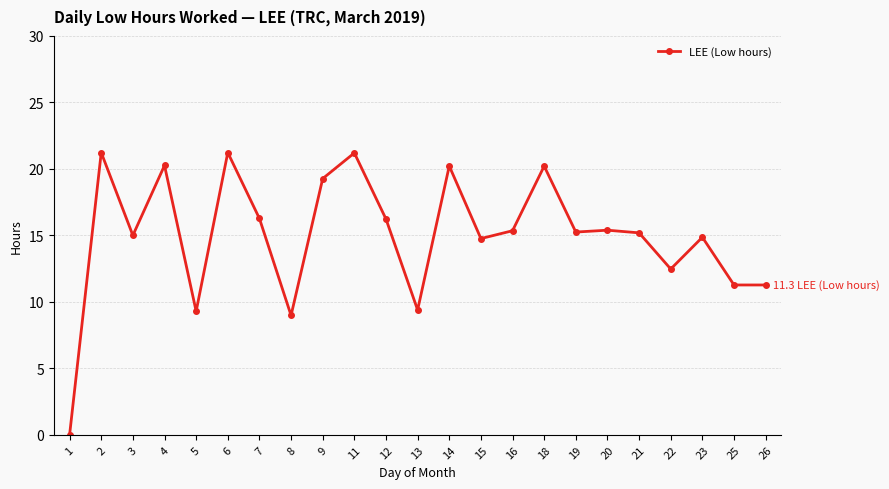

What is the greatest value displayed?

21.2